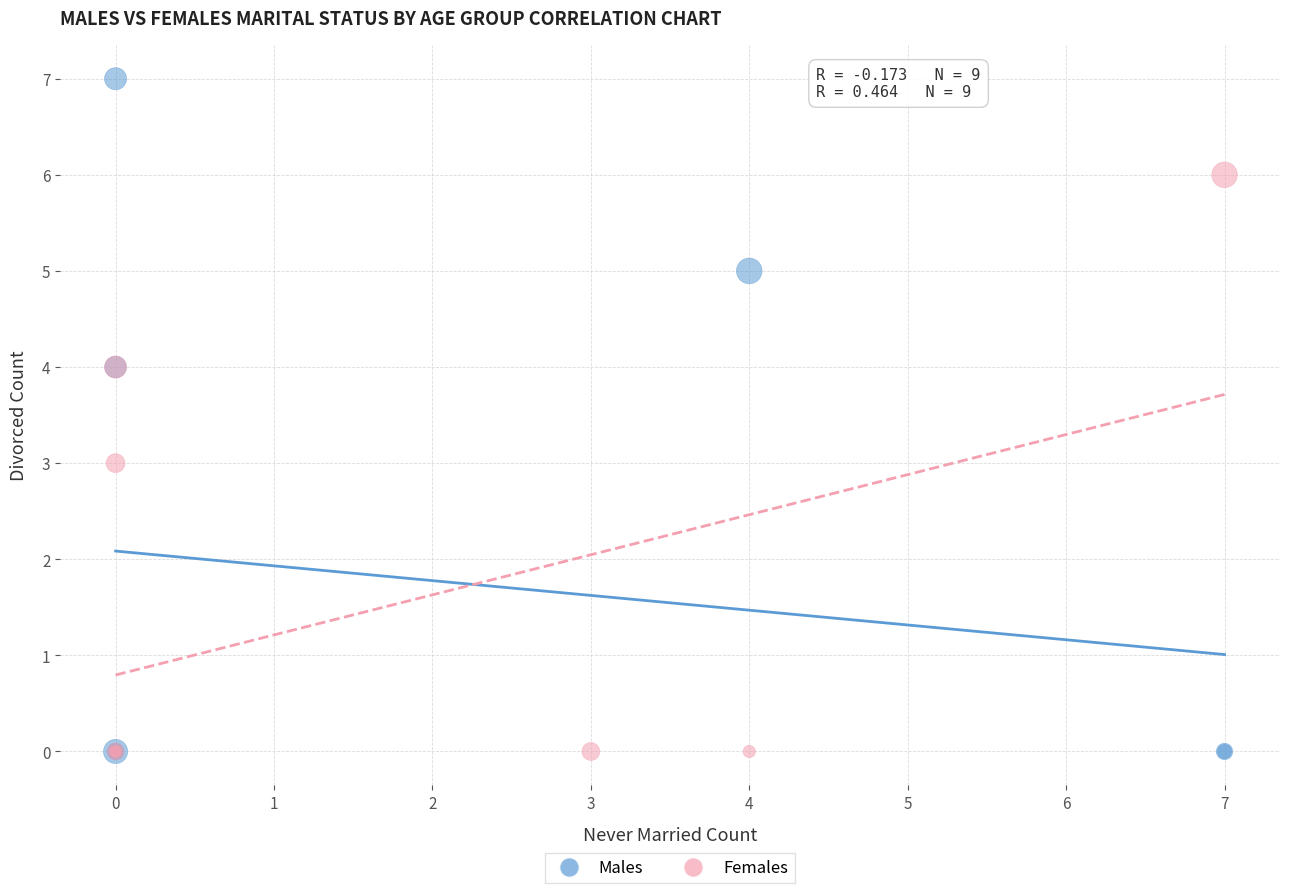

Which series has the largest Y range (max minus min)?

Males